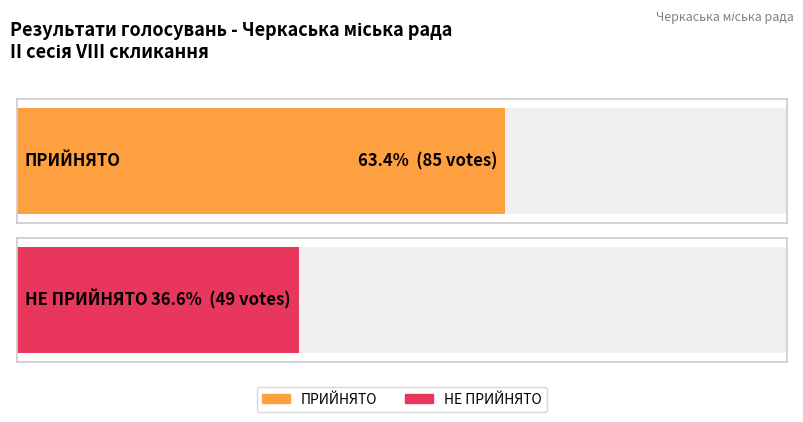

Is it true that the value at ПРИЙНЯТО is 134?

False